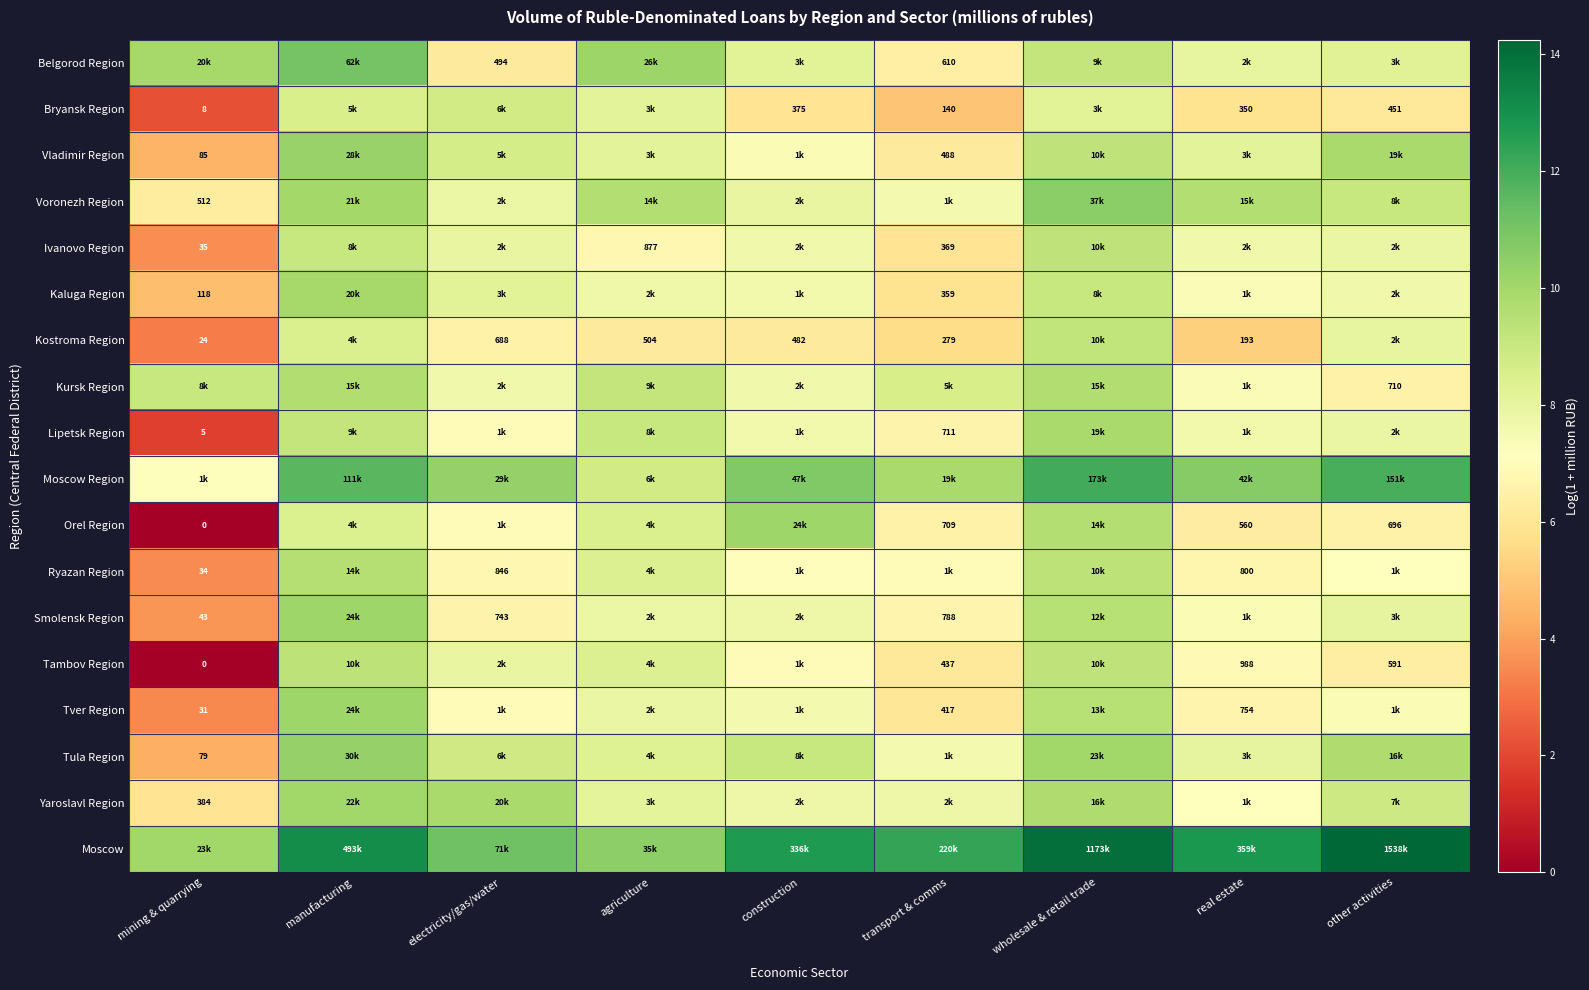

What is the spread (max minus min) of values at mining & quarrying?

10.1